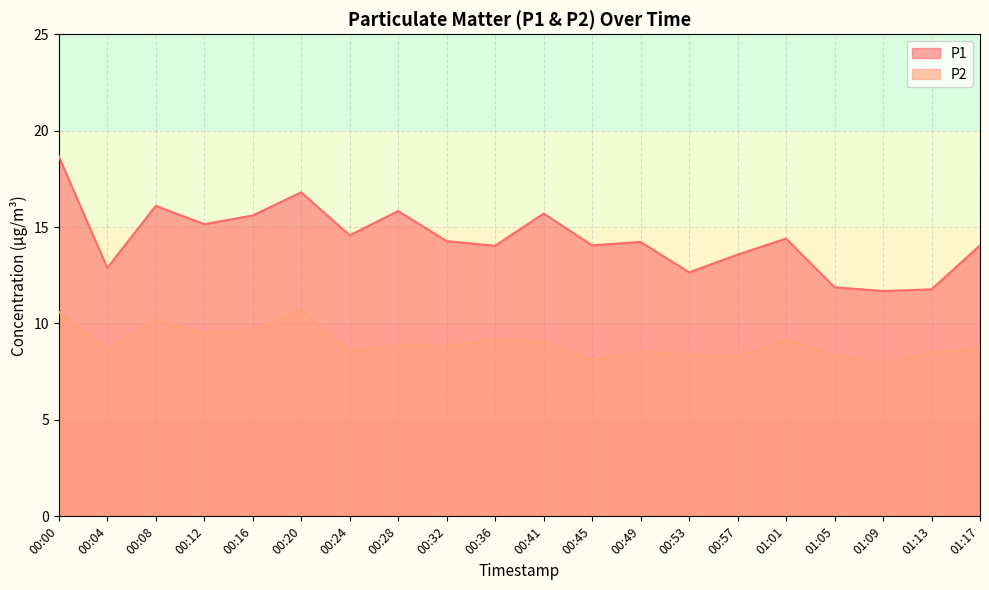

True or false: P2 has a value of 11.6 at 01:09.

False